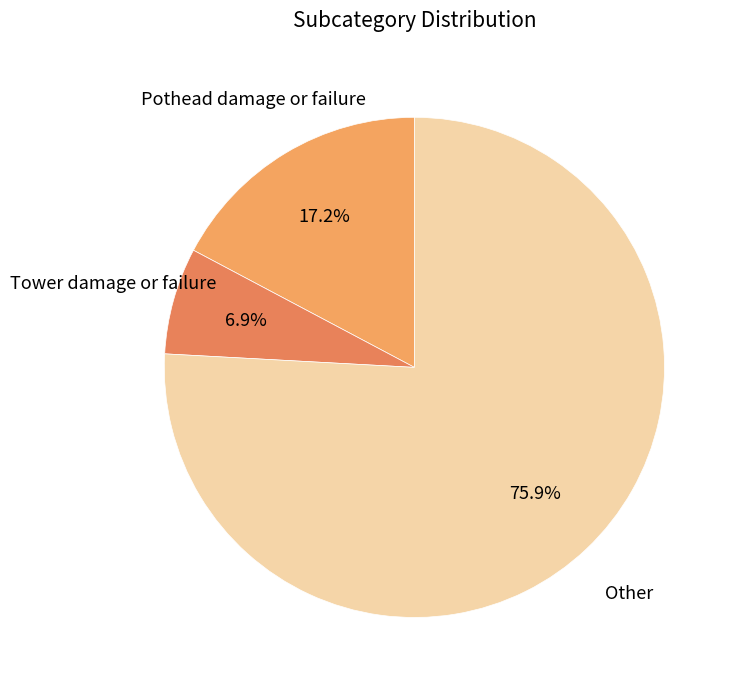

Is it true that Other is 62% of the pie?

False